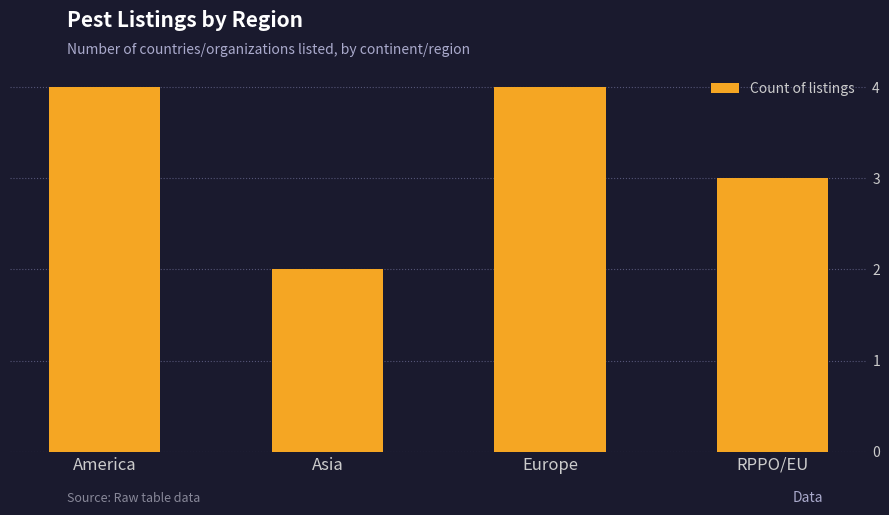

What is the average value?

3